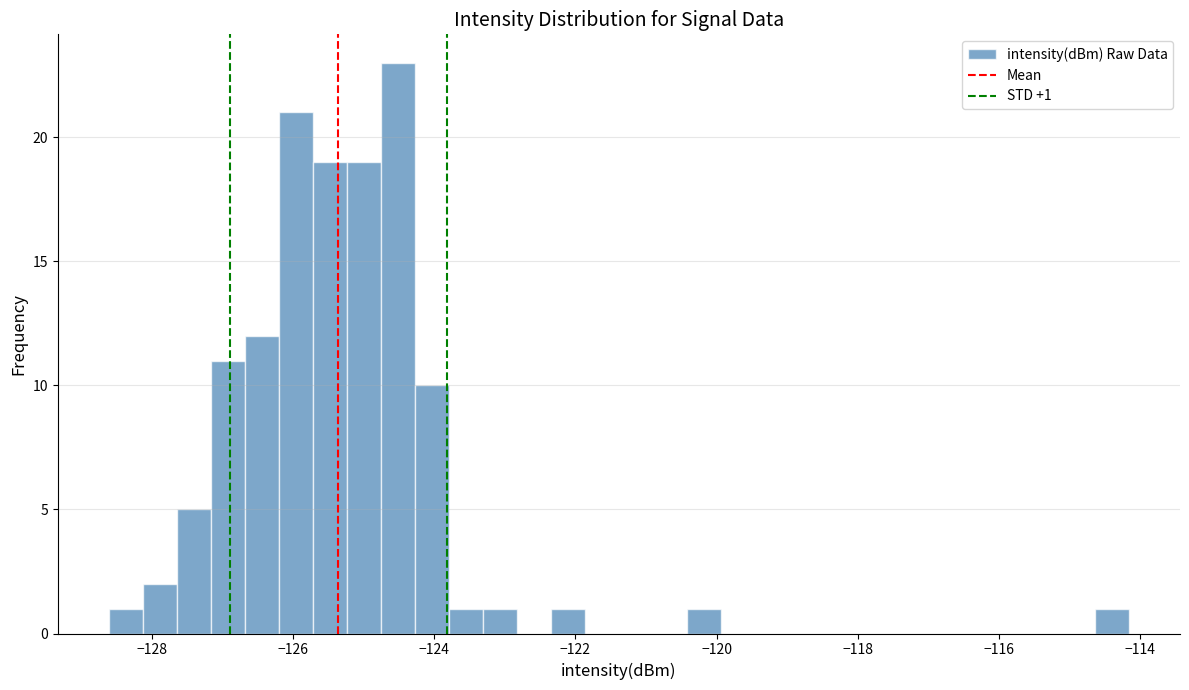

Read against the x-axis, roughly where is the centre of the tallest bar?

-124.6